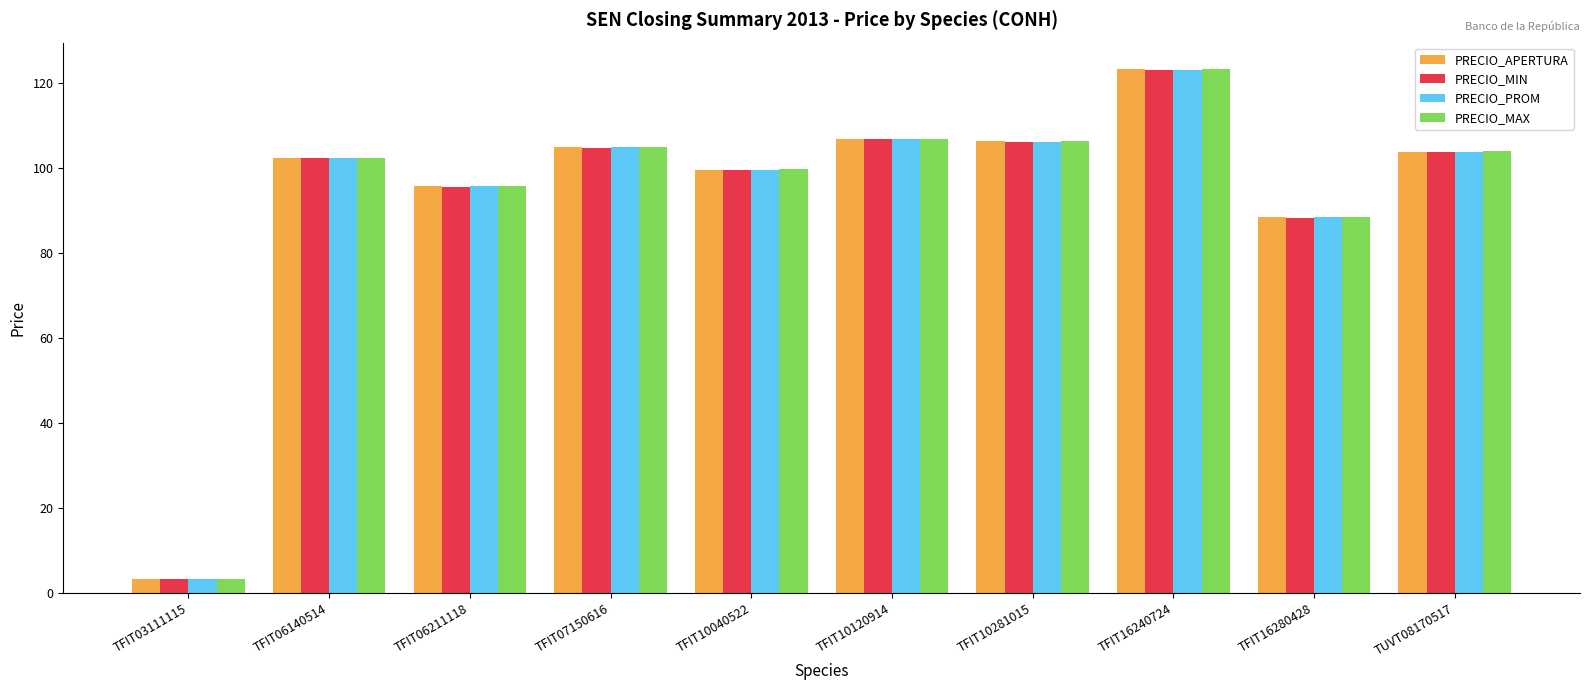

Rank the series by their average value, from highest to lowest.

PRECIO_MAX, PRECIO_APERTURA, PRECIO_PROM, PRECIO_MIN